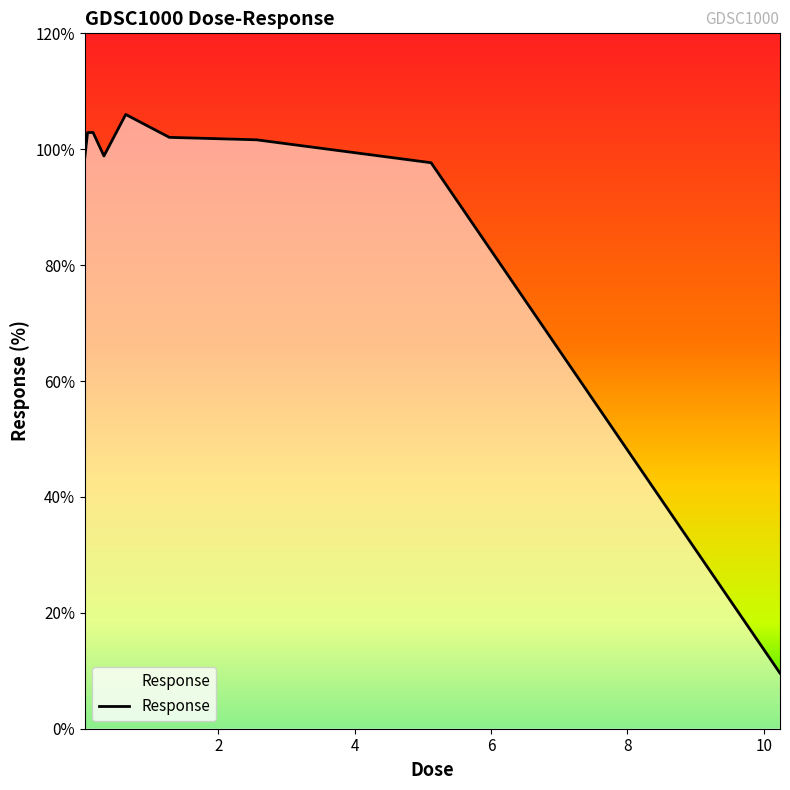

What is the minimum value shown in the chart?

9.6